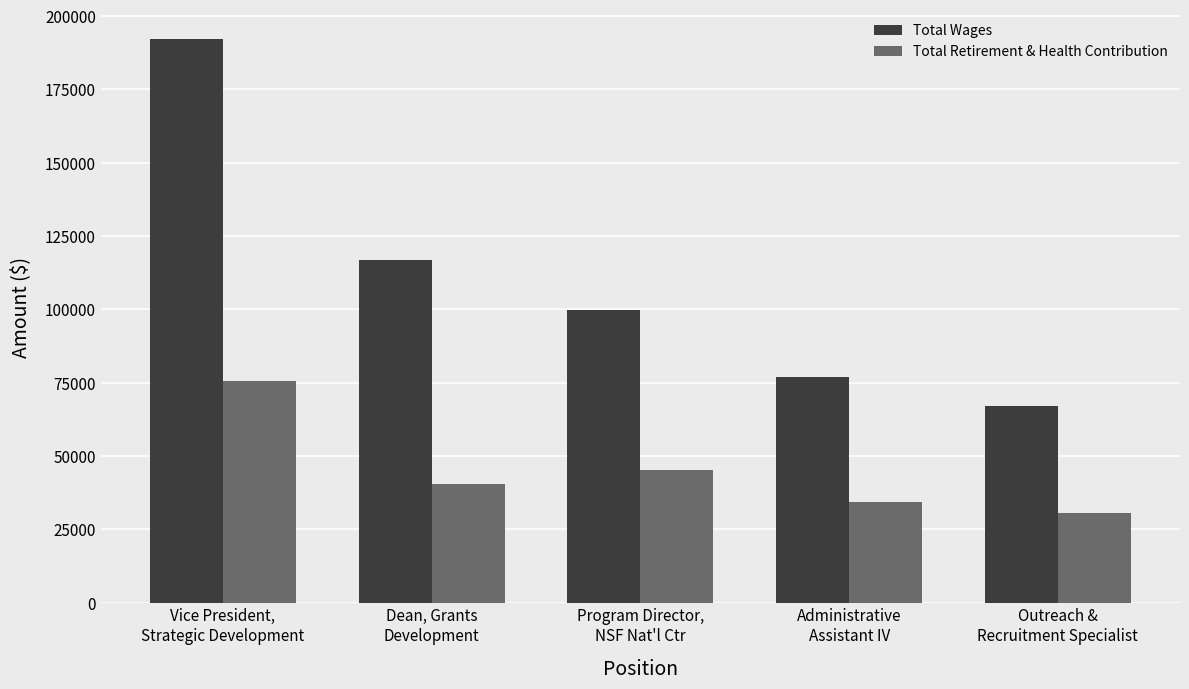

What is the value of the Total Retirement & Health Contribution bar at the 1st from the left?

75514